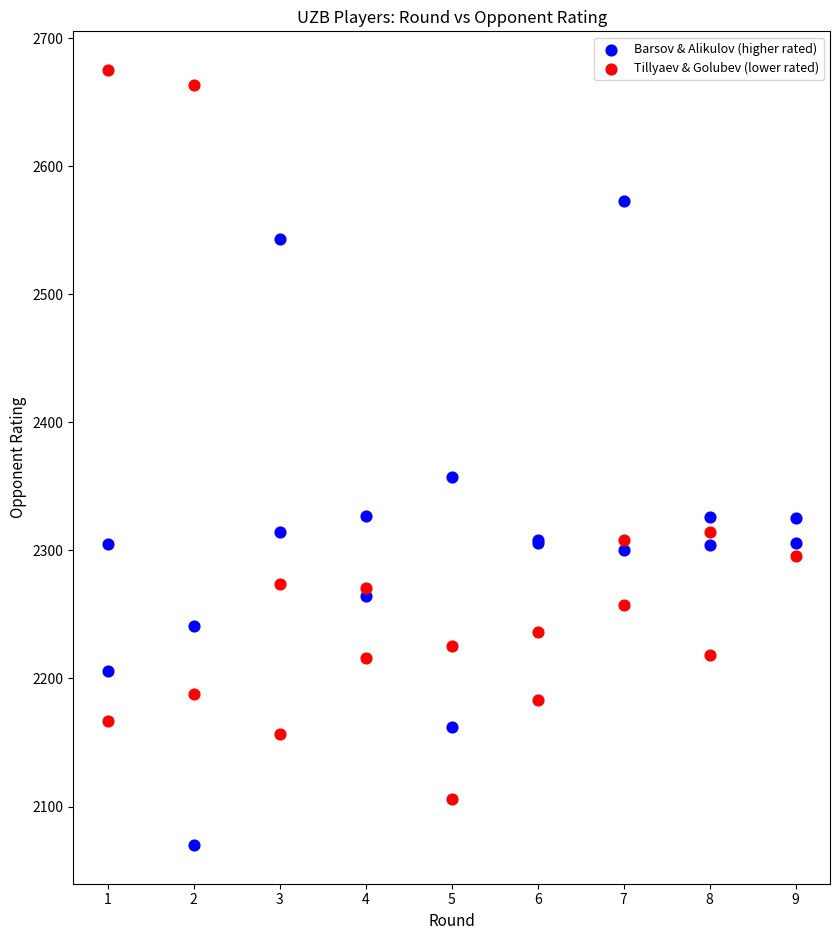

Which series has the widest spread of Y values?

Tillyaev & Golubev (lower rated)